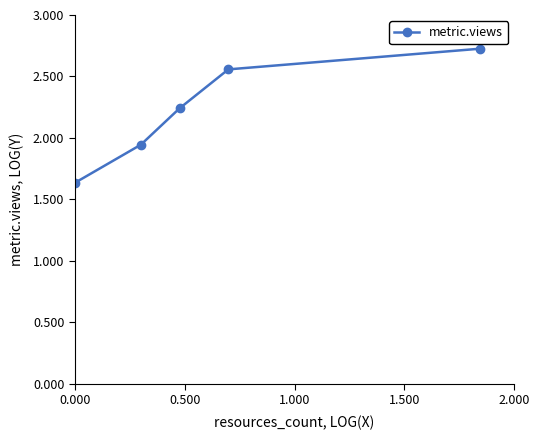

Does the chart have visible grid lines?

No